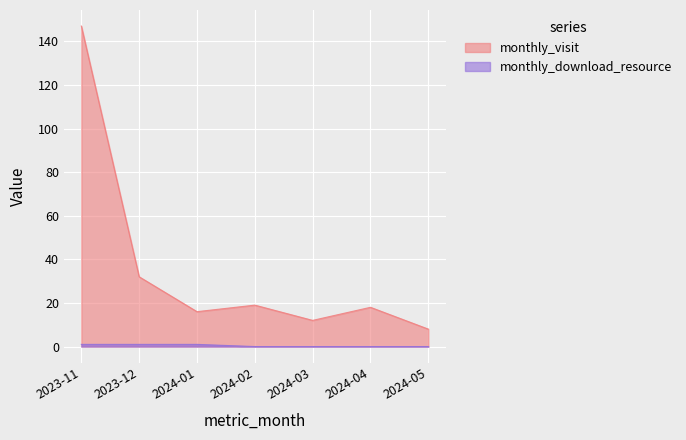

Which label corresponds to the largest value in the chart?

2023-11